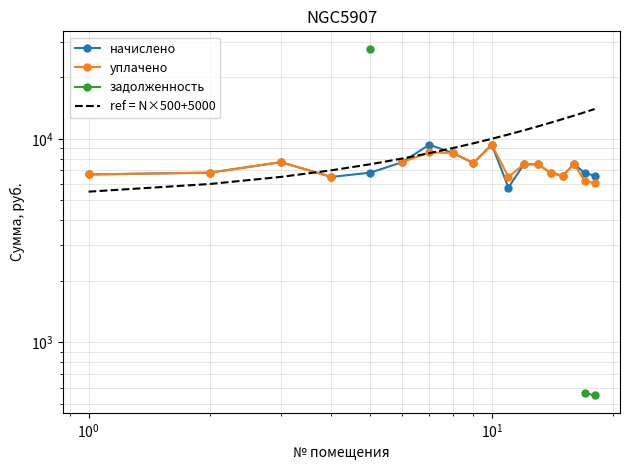

What is the sum of all начислено values?

132034.4